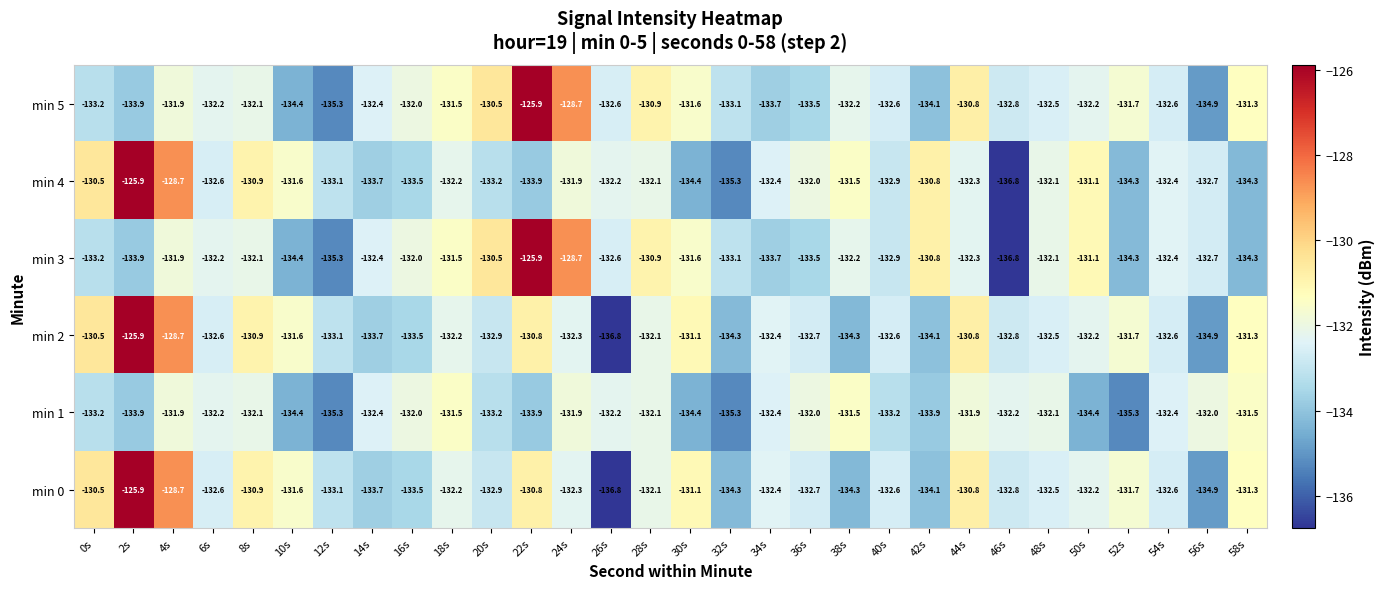

At which category is the sum across all series the highest?

2s